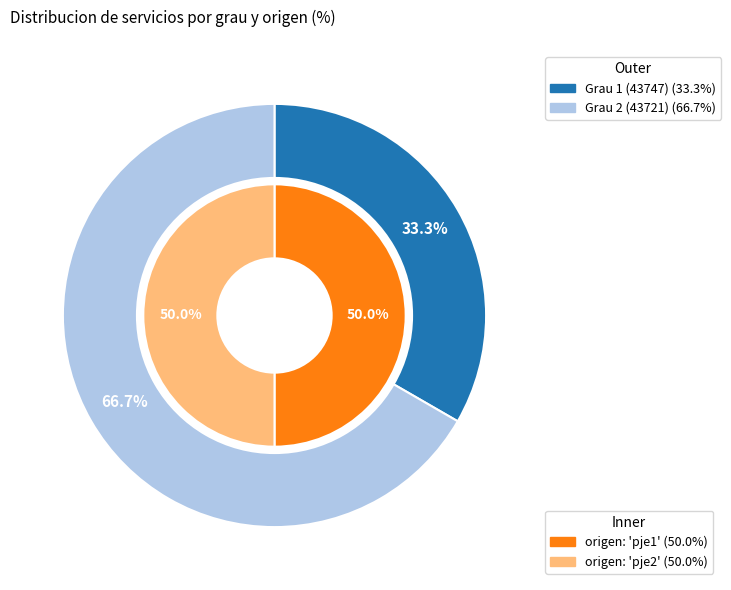

Approximately how many times larger is the value at 43747 compared to 43721?

0.5